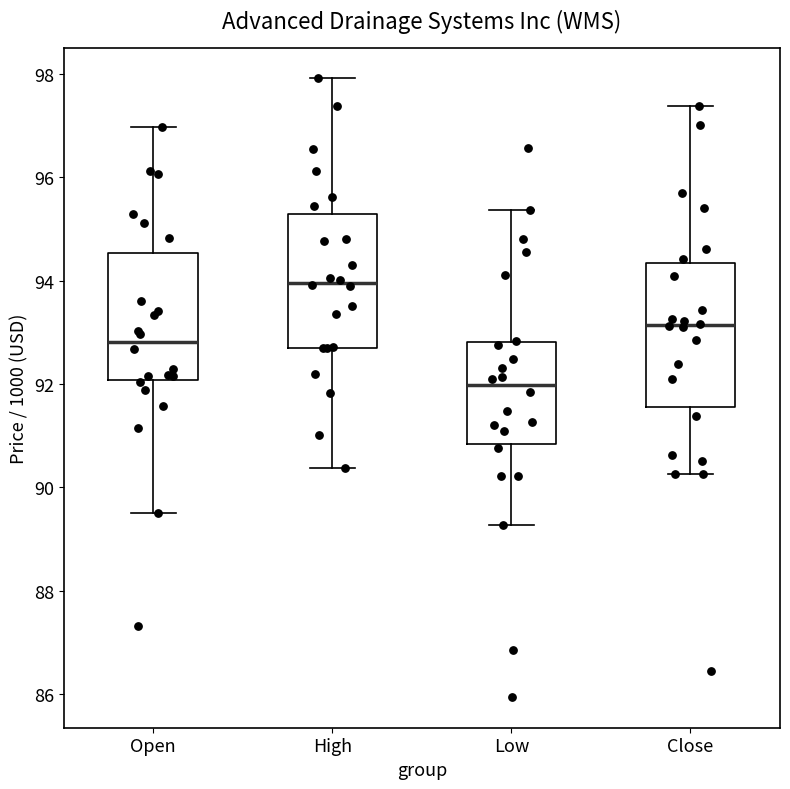

Which box's median line is the highest?

High